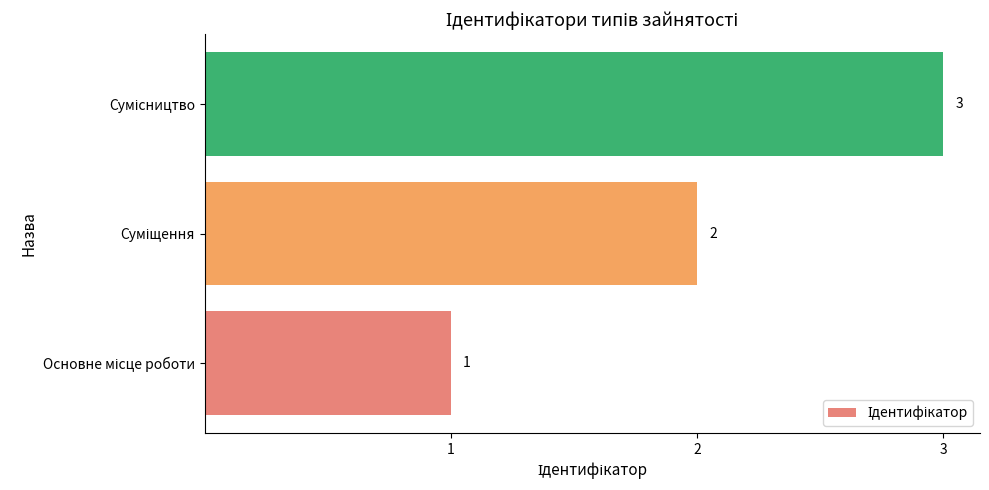

Count the values in the range 1 to 3.

3